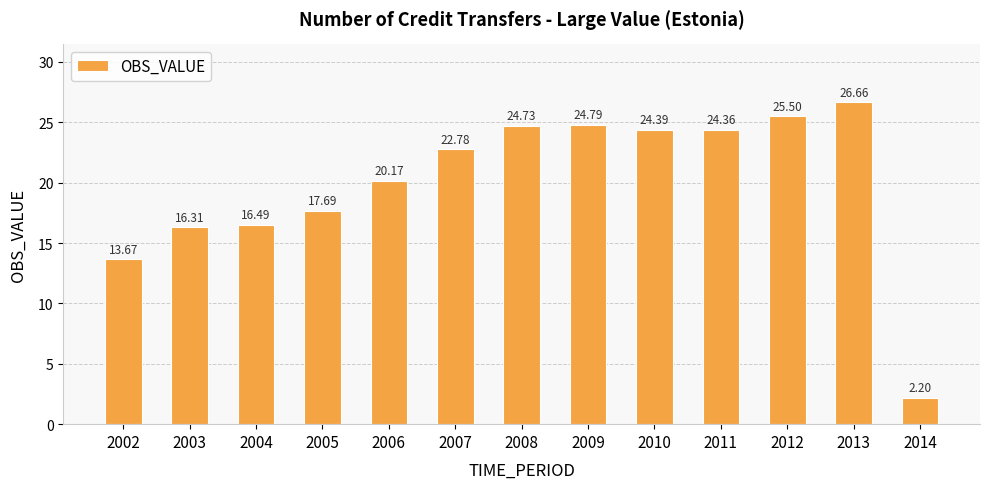

List the labels in order of value, largest first.

2013, 2012, 2009, 2008, 2010, 2011, 2007, 2006, 2005, 2004, 2003, 2002, 2014